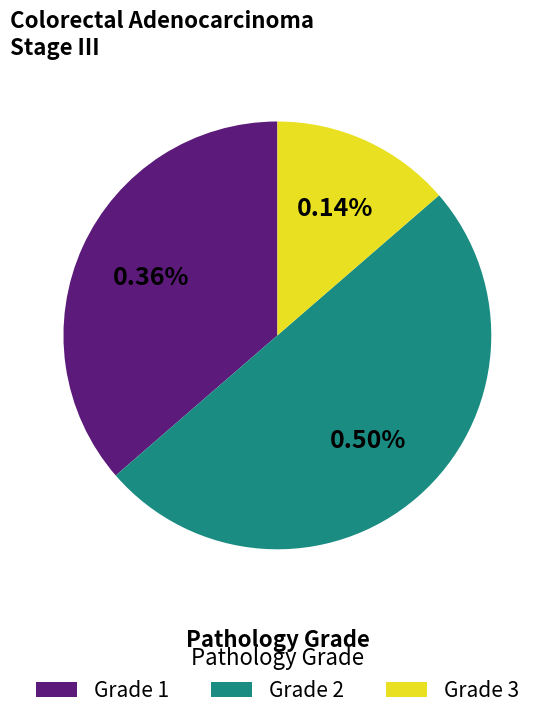

What percentage is the Grade 3 slice, to the nearest percent?

14%